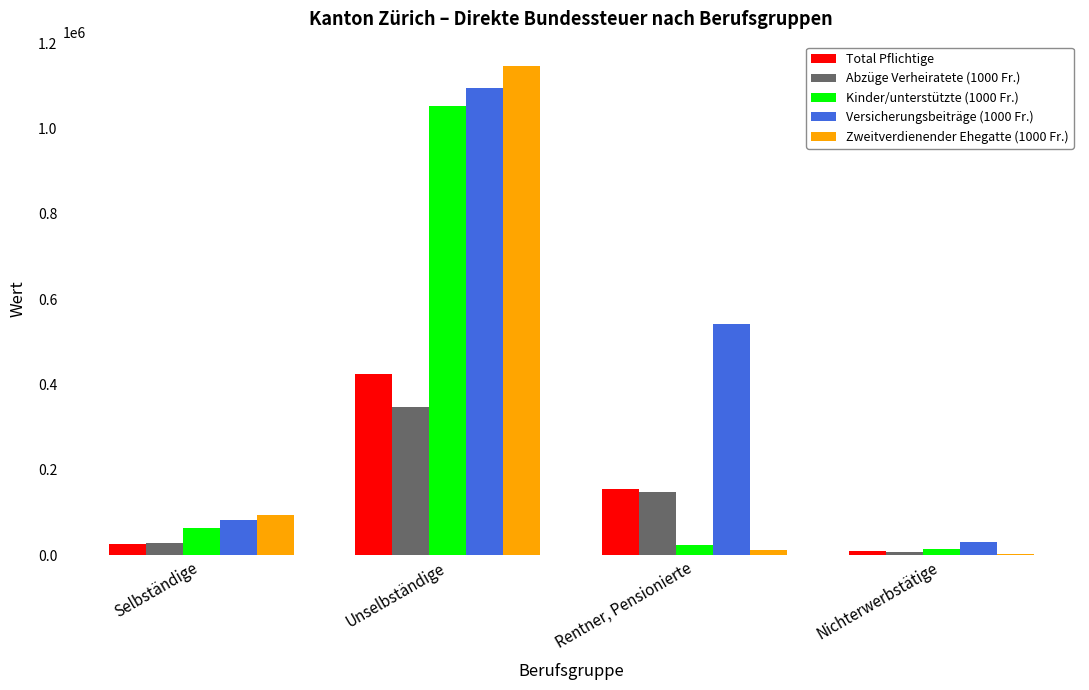

True or false: Versicherungsbeiträge (1000 Fr.) has a value of 1094196 at Unselbständige.

True